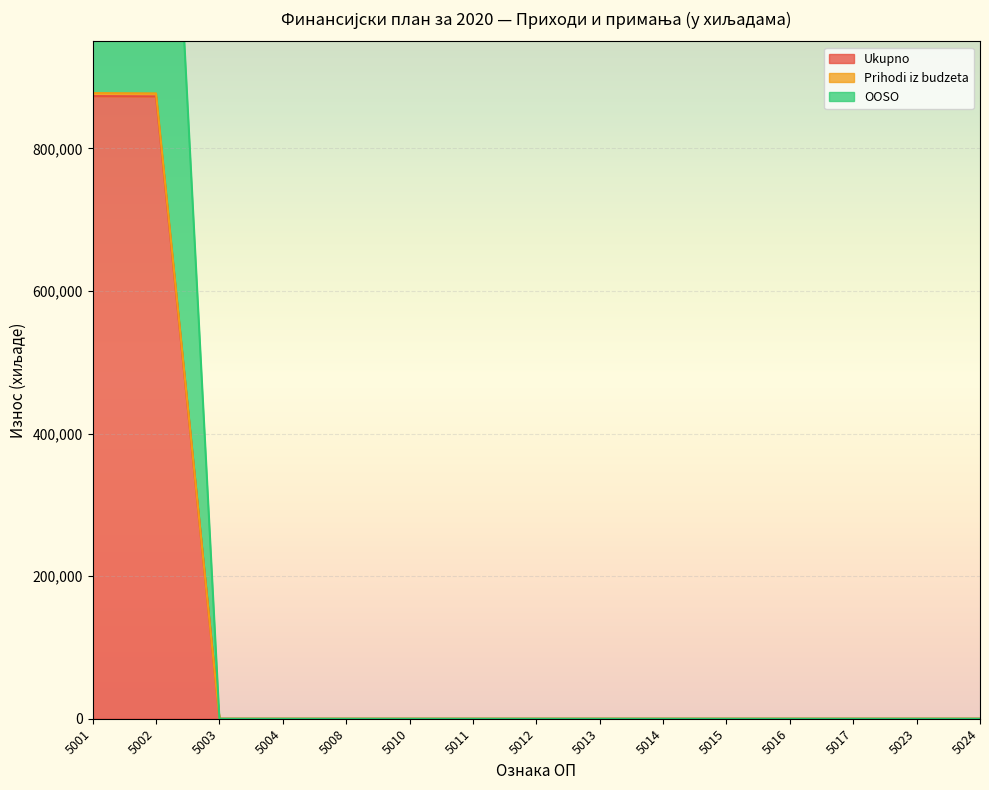

True or false: Prihodi iz budzeta has more than 2 points higher than both neighbors.

False